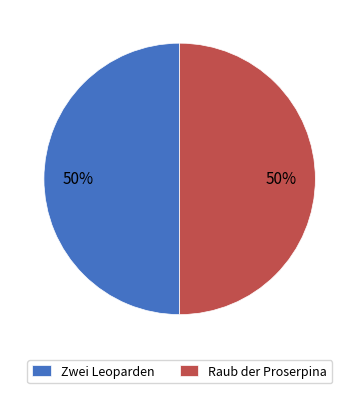

Approximately how many times larger is the value at Zwei Leoparden compared to Raub der Proserpina?

1.0